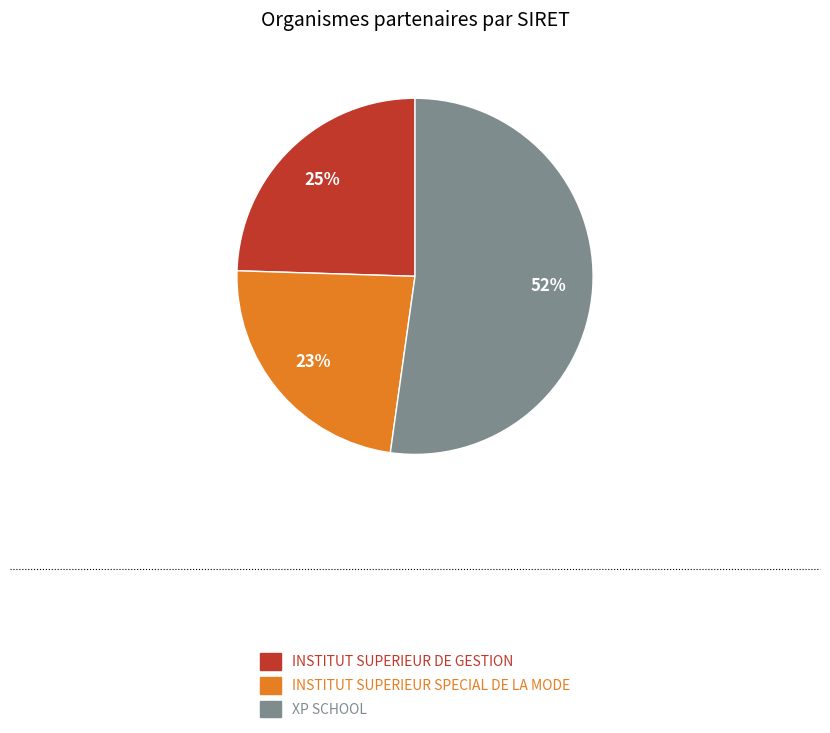

Between INSTITUT SUPERIEUR SPECIAL DE LA MODE and INSTITUT SUPERIEUR DE GESTION, which is larger?

INSTITUT SUPERIEUR DE GESTION